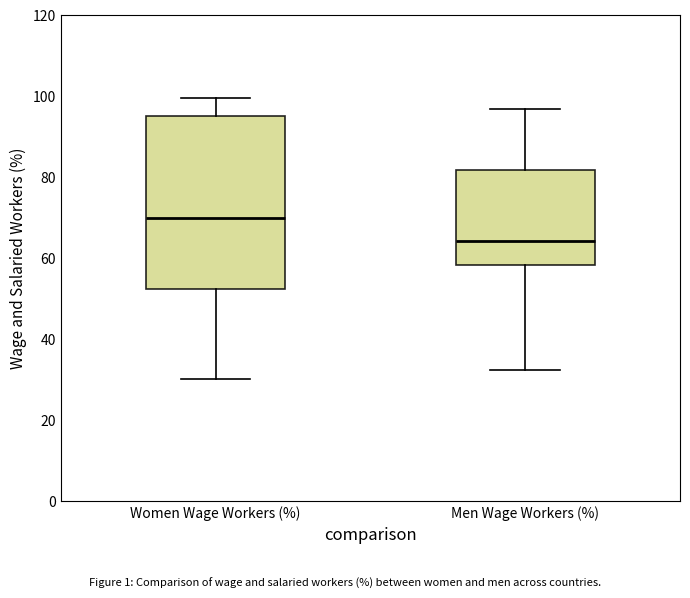

Which box is the tallest, from its lower edge to its upper edge?

Women Wage Workers (%)